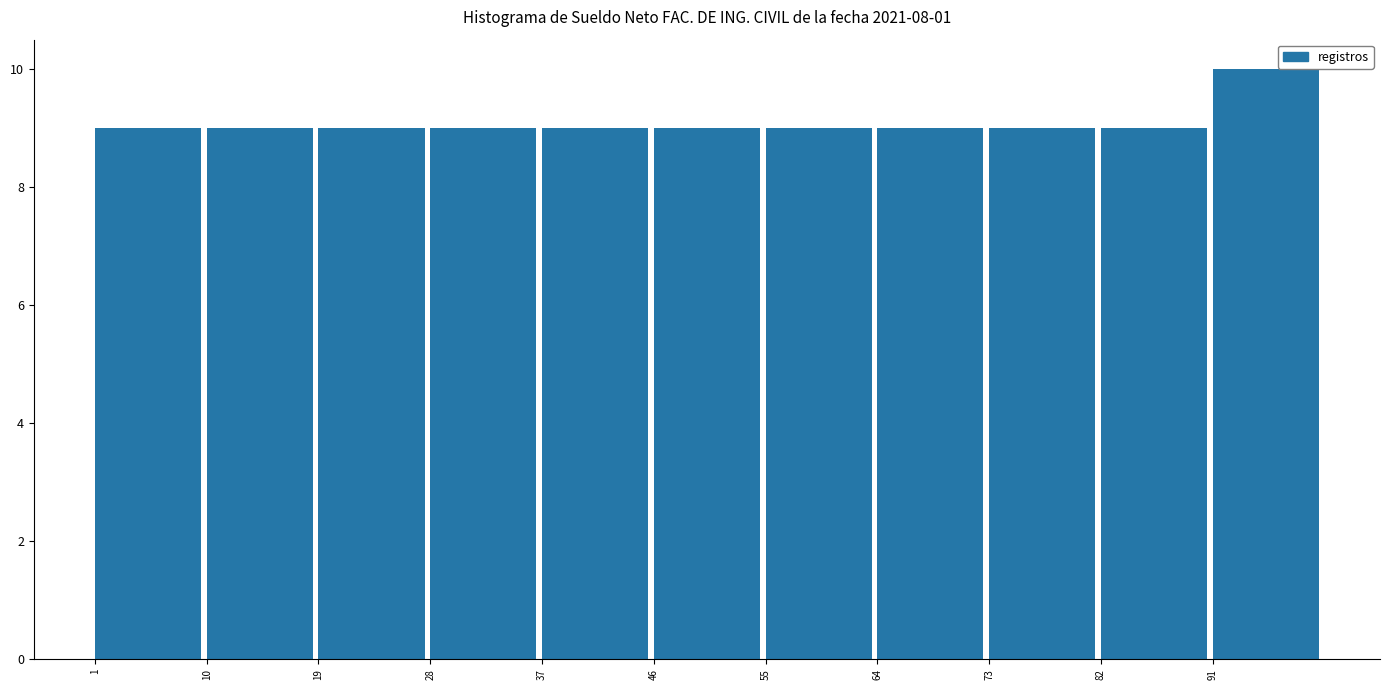

How tall is the bar that spans 19 to 28 on the x-axis? The values are not printed on the chart, so give them approximately, as read against the axis.

9